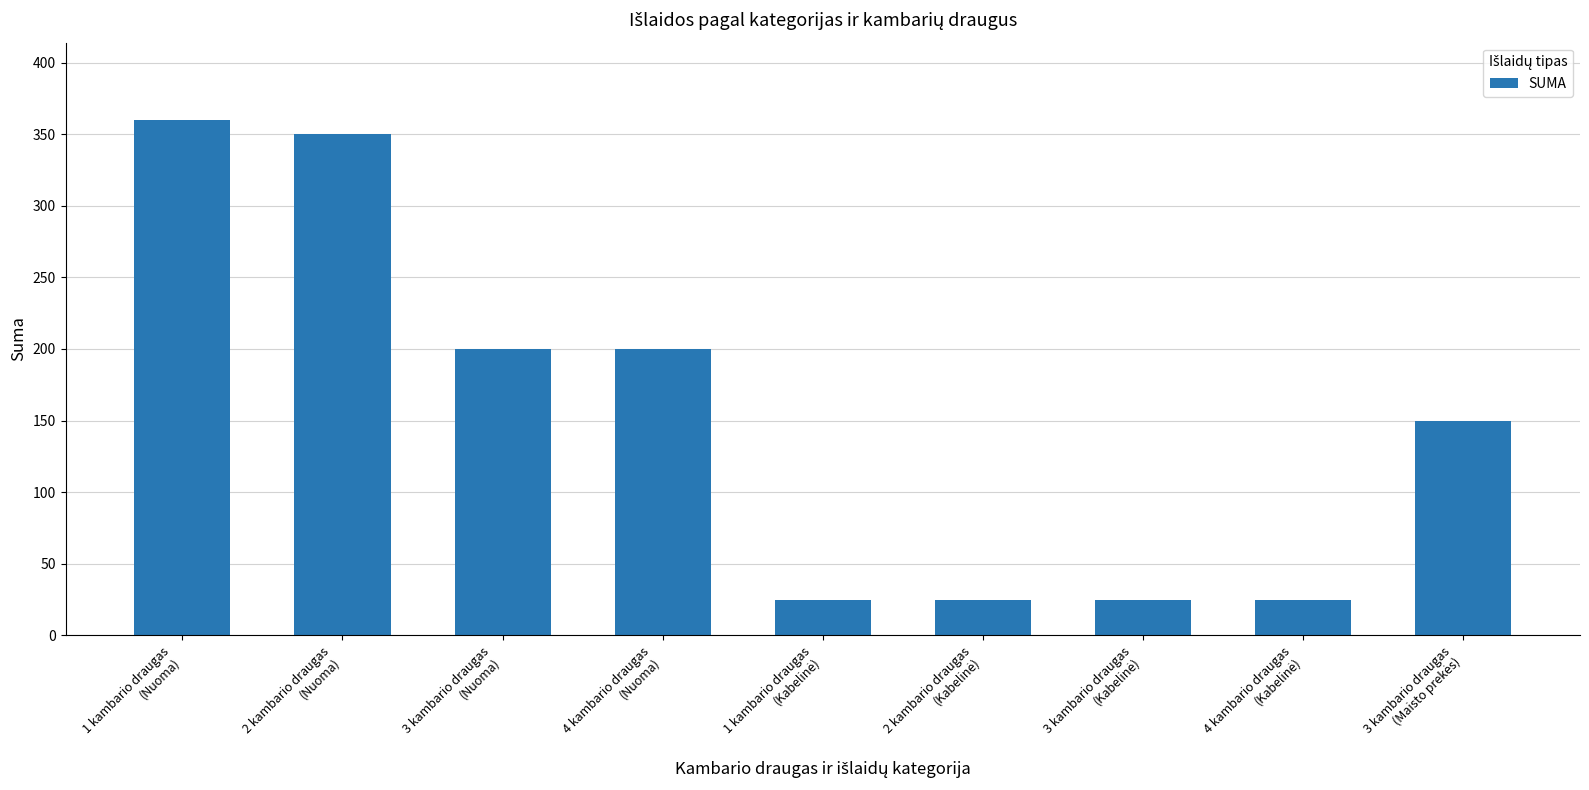

What is the value of the 7th bar from the left?

25